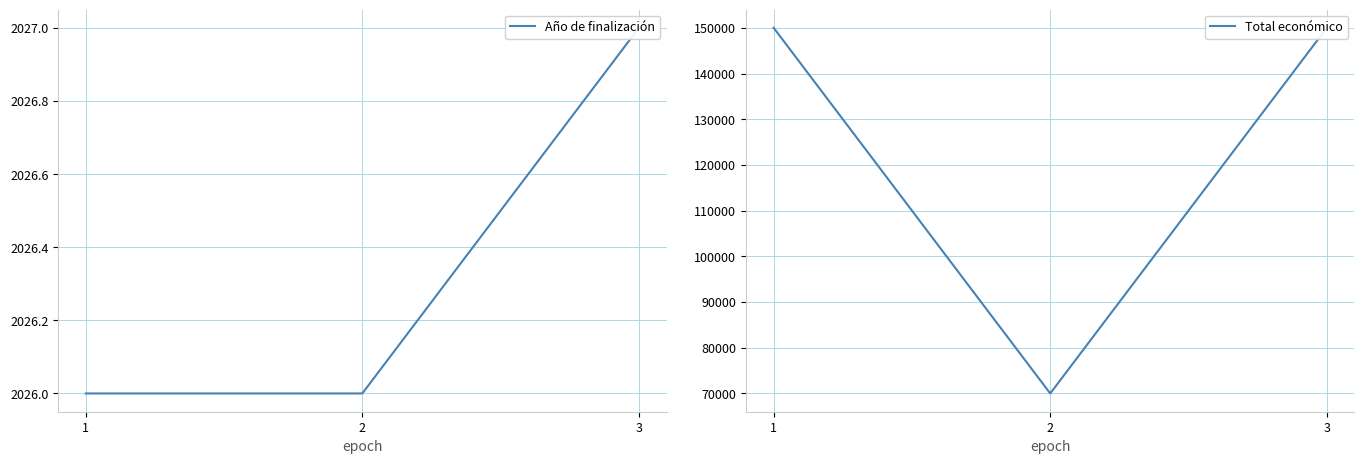

What is the sum of the Total económico values at 2 and 3?

220000